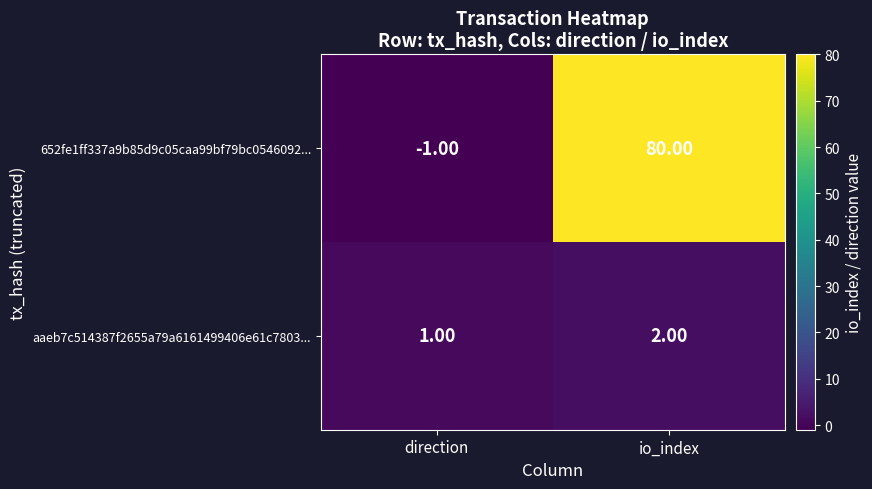

At which label does 652fe1ff337a9b85d9c05caa99bf79bc0546092... reach its peak?

io_index